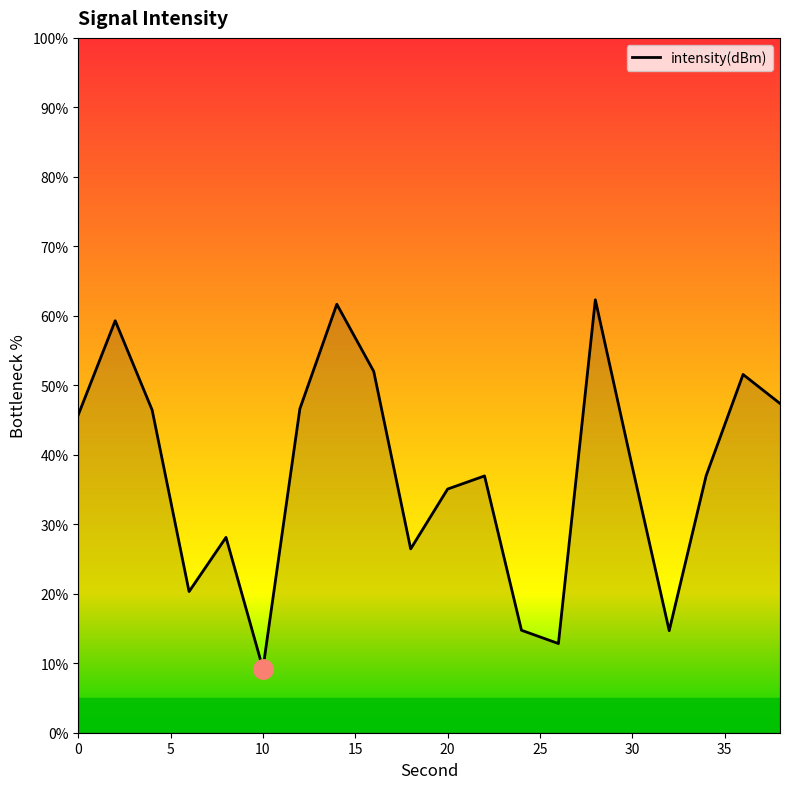

What is the greatest value displayed?

62.3